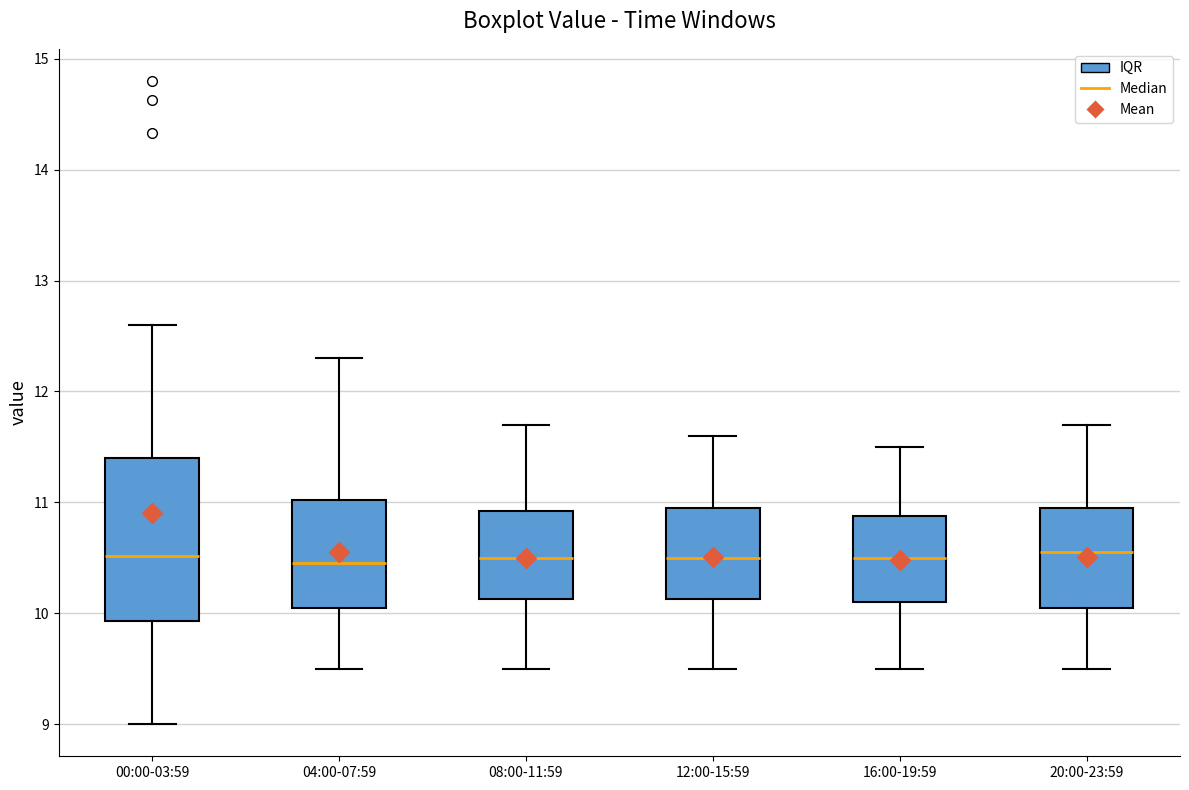

Reading left to right, transcribe this box plot: for each box, give where its median line is, the range the box spans, and where its two whiskers end, as read against the y-axis. The values are not printed on the chart, so give them approximately, as read against the axis.

00:00-03:59: median 10.5, box 9.9 to 11.4, whiskers 9.0 to 12.6
04:00-07:59: median 10.5, box 10.1 to 11.0, whiskers 9.5 to 12.3
08:00-11:59: median 10.5, box 10.1 to 10.9, whiskers 9.5 to 11.7
12:00-15:59: median 10.5, box 10.1 to 11.0, whiskers 9.5 to 11.6
16:00-19:59: median 10.5, box 10.1 to 10.9, whiskers 9.5 to 11.5
20:00-23:59: median 10.6, box 10.1 to 11.0, whiskers 9.5 to 11.7